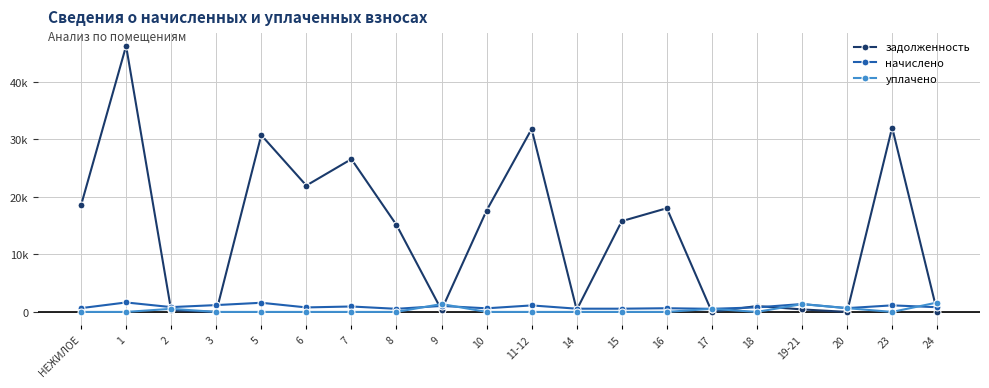

What are all the series names shown in the legend?

задолженность, начислено, уплачено